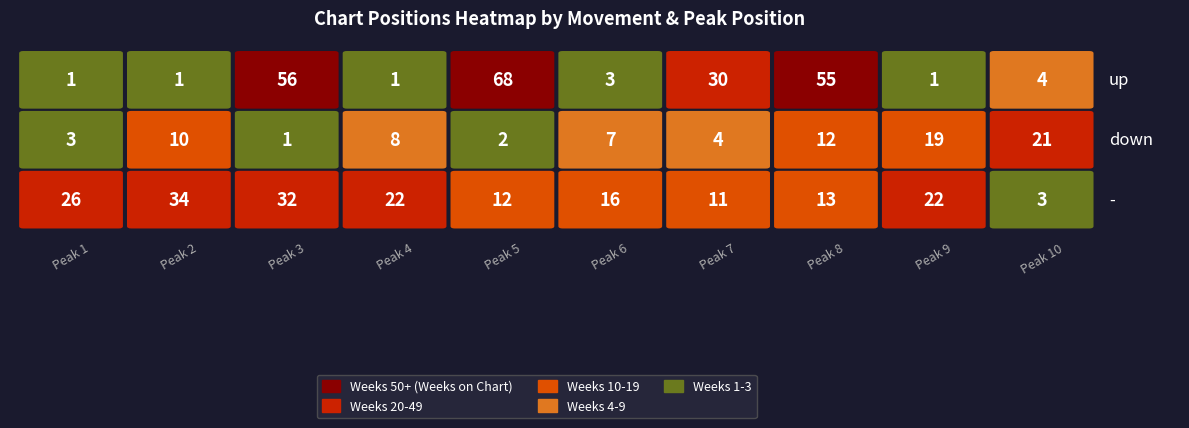

List the series in order of their peak value, lowest first.

down, -, up